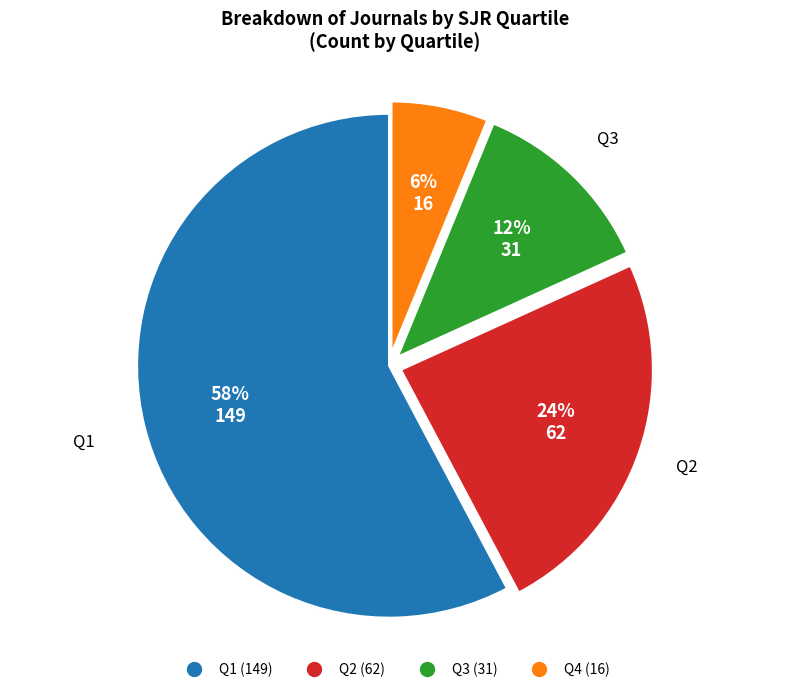

Rank the categories by value from highest to lowest.

Q1, Q2, Q3, Q4